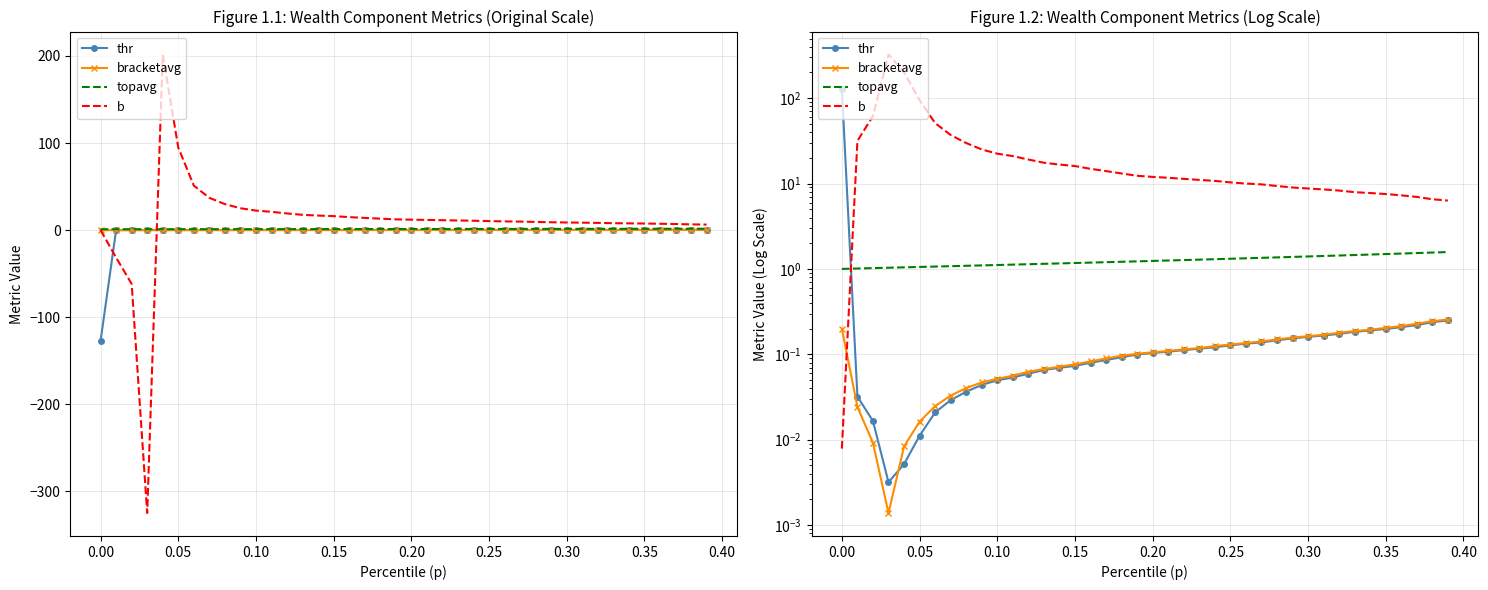

What is the difference between the maximum and second lowest values in the topavg series?

0.6